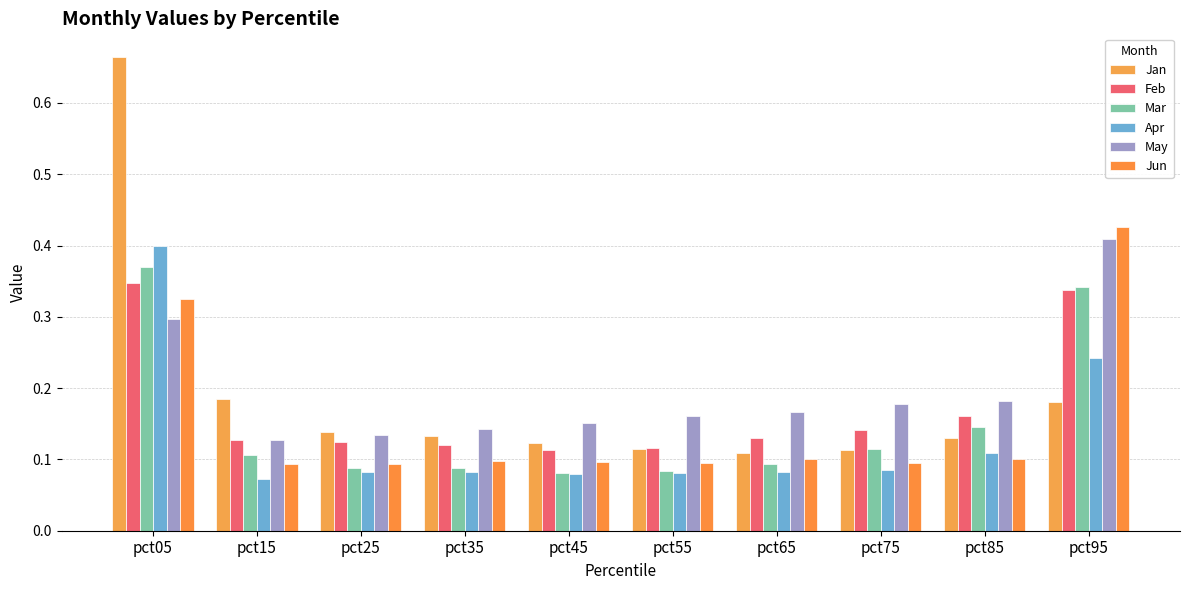

At which category is the sum across all series the highest?

pct05